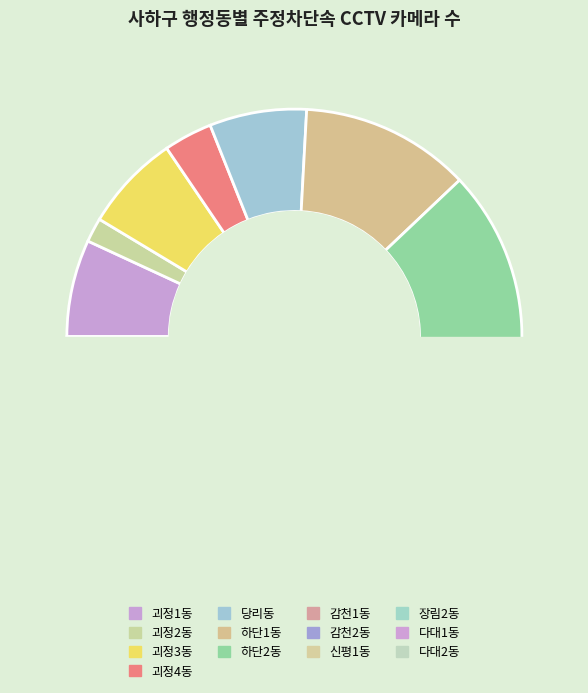

Rank the categories by value from highest to lowest.

하단2동, 하단1동, 감천2동, 다대2동, 괴정1동, 괴정3동, 당리동, 장림2동, 다대1동, 신평1동, 괴정4동, 괴정2동, 감천1동